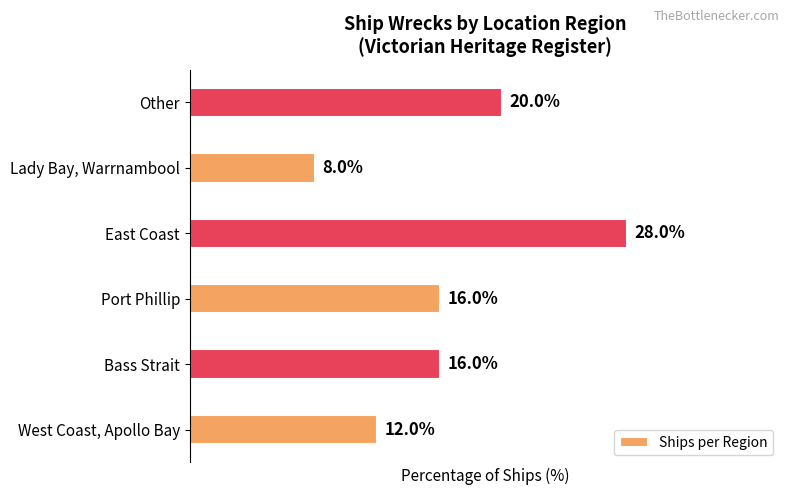

Which category has the highest value across all series?

East Coast